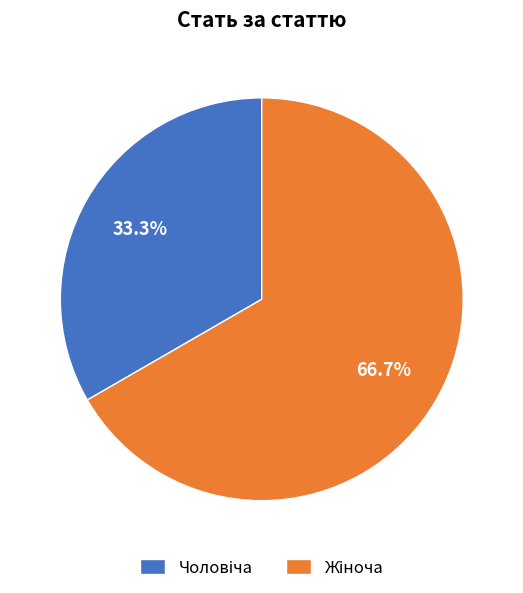

Is there any slice that represents more than half of the pie?

Yes